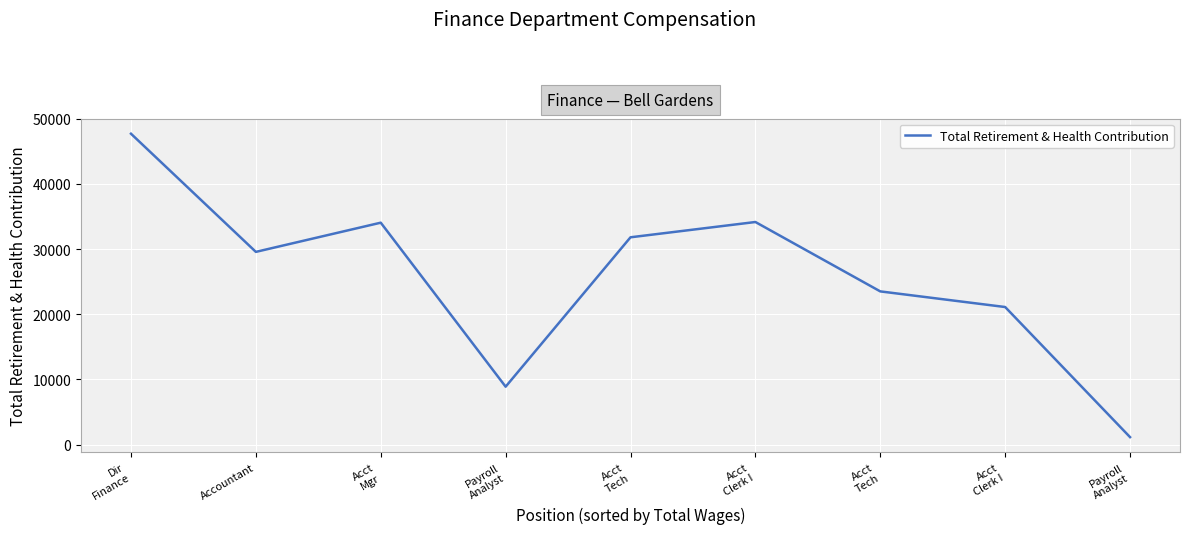

Reading left to right, extract all data points from this chart.

Dir
Finance=47689	Accountant=29562	Acct
Mgr=34041	Payroll
Analyst=8879	Acct
Tech=31799	Acct
Clerk I=34144	Acct
Tech=23499	Acct
Clerk I=21100	Payroll
Analyst=1141